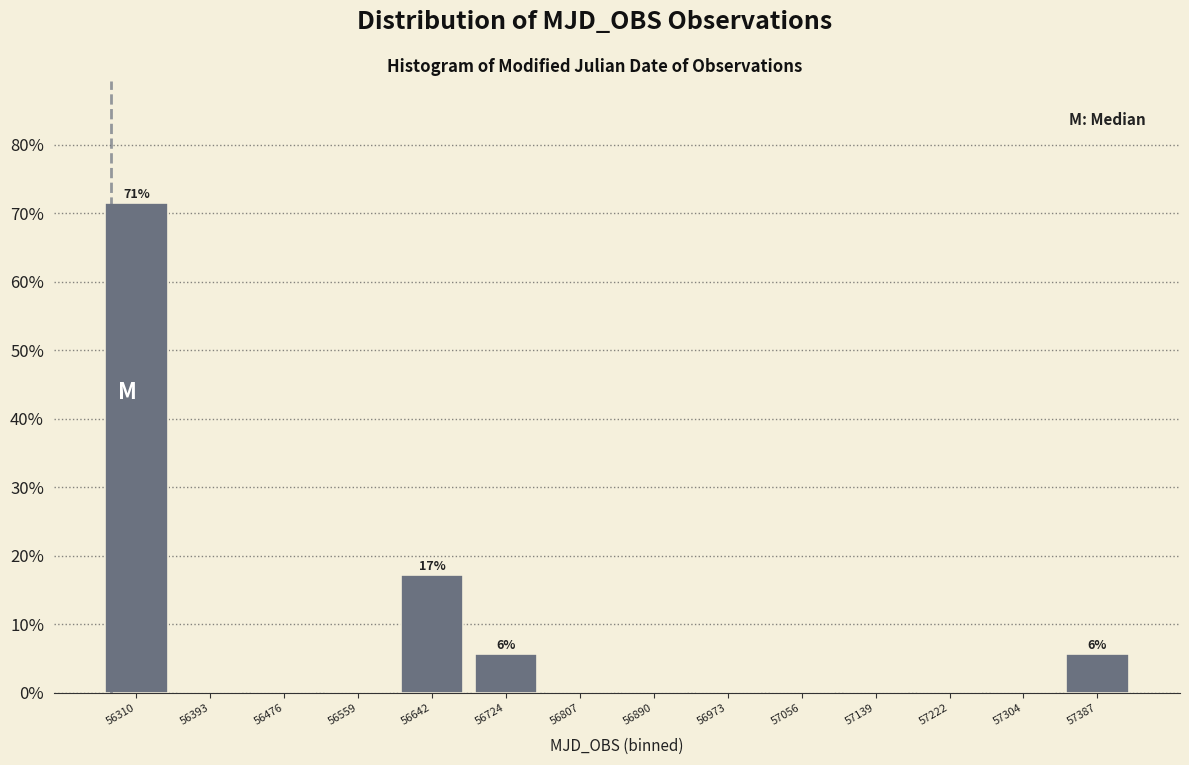

Over which range of the x-axis is the bar tallest?

56270 to 56350